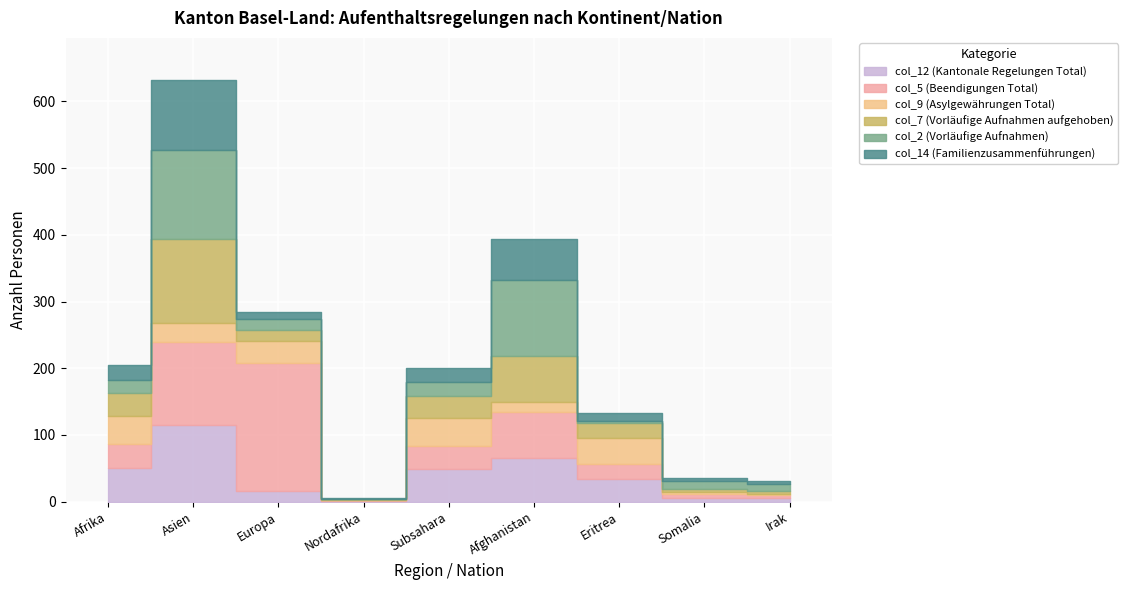

True or false: col_14 (Familienzusammenführungen) and col_12 (Kantonale Regelungen Total) cross at least once.

False